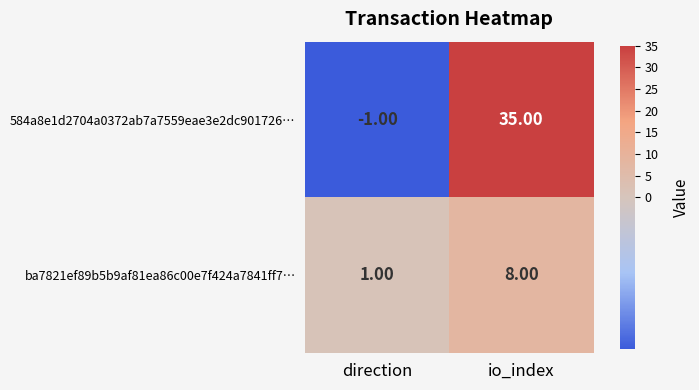

How many values in 584a8e1d2704a0372ab7a7559eae3e2dc901726… are below zero?

1